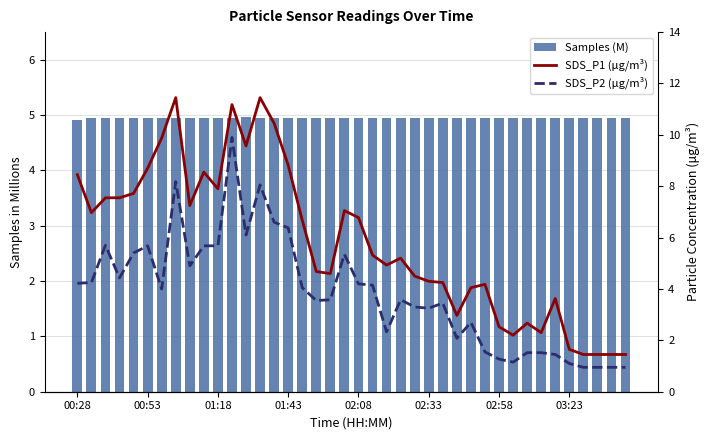

Which series changed the most between 02:08 and 30?

SDS_P1